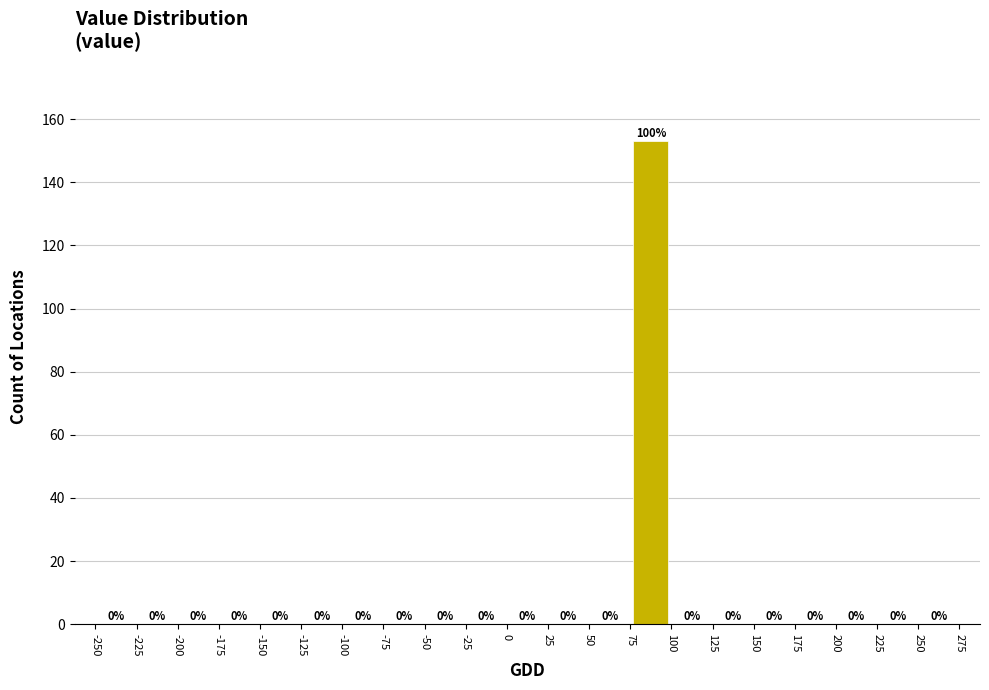

Which range on the x-axis has the tallest bar?

75 to 100